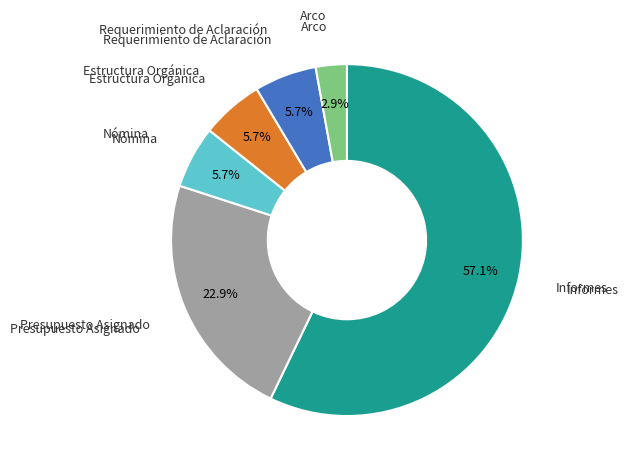

Is there a majority slice in this chart?

Yes